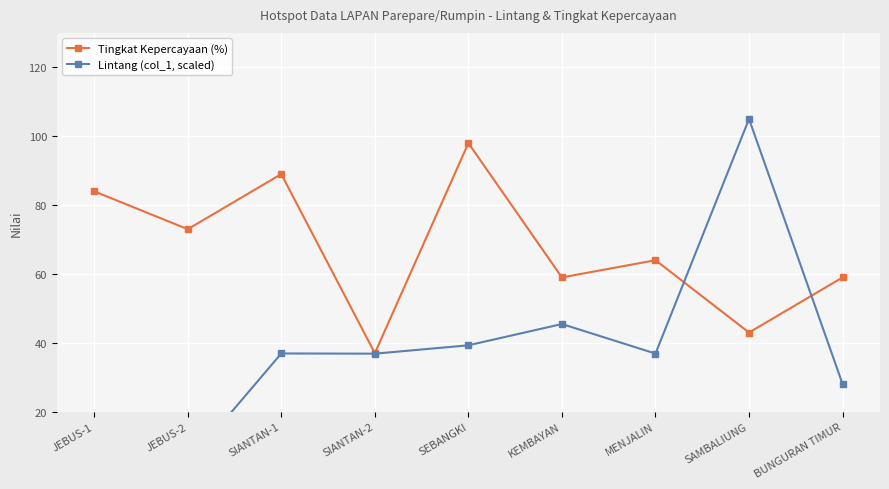

At which label does Tingkat Kepercayaan (%) reach its peak?

SEBANGKI